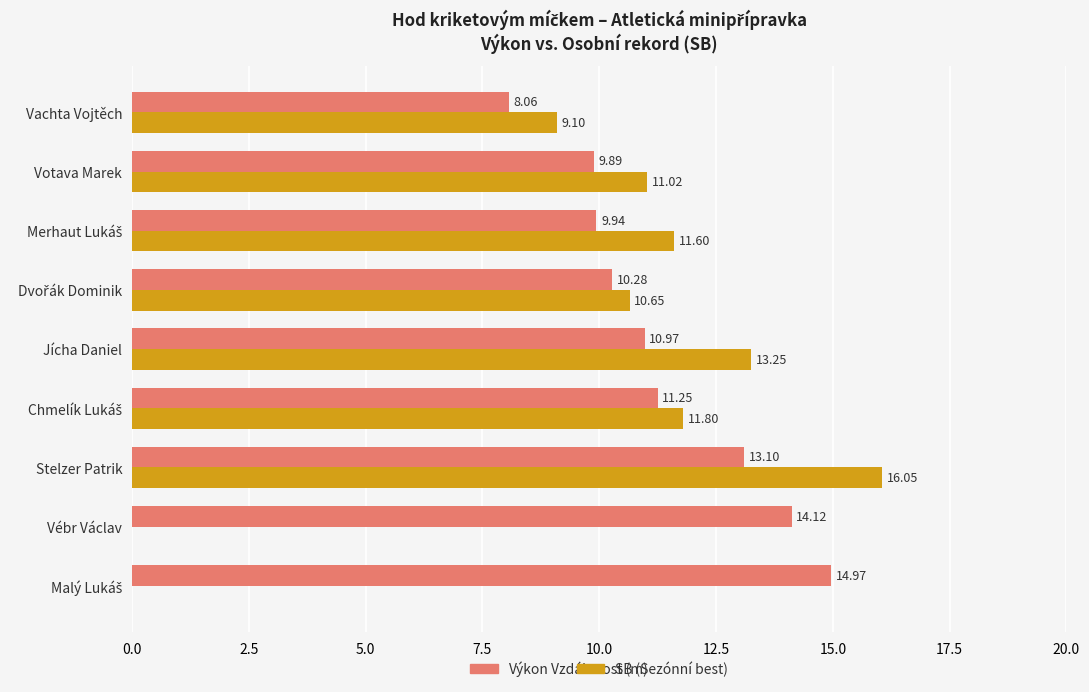

Which series changed the most between Jícha Daniel and Vachta Vojtěch?

SB (Sezónní best)